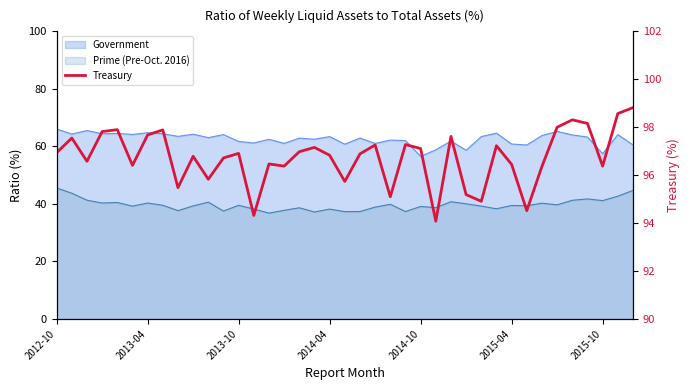

Approximately how many times larger is the value at 35 compared to 9?

1.0